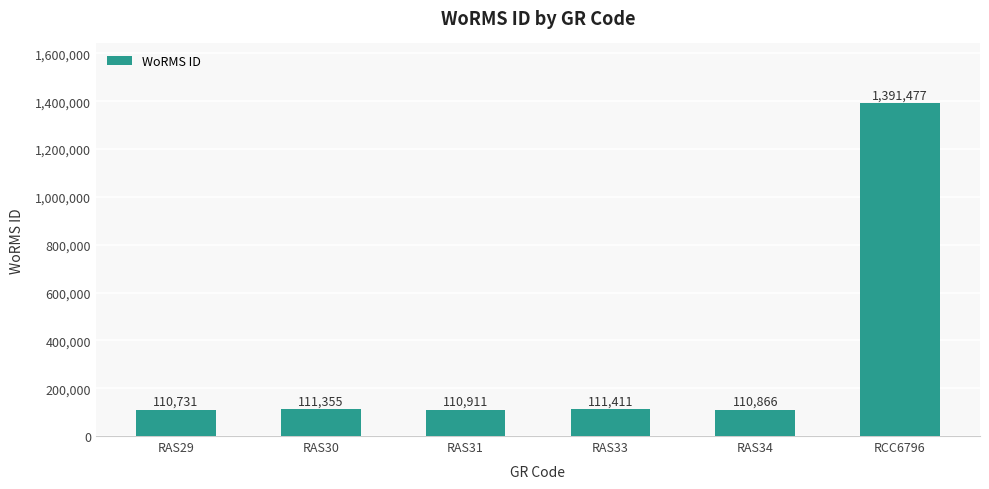

What is the ratio of the value at RAS34 to the value at RAS31?

1.0